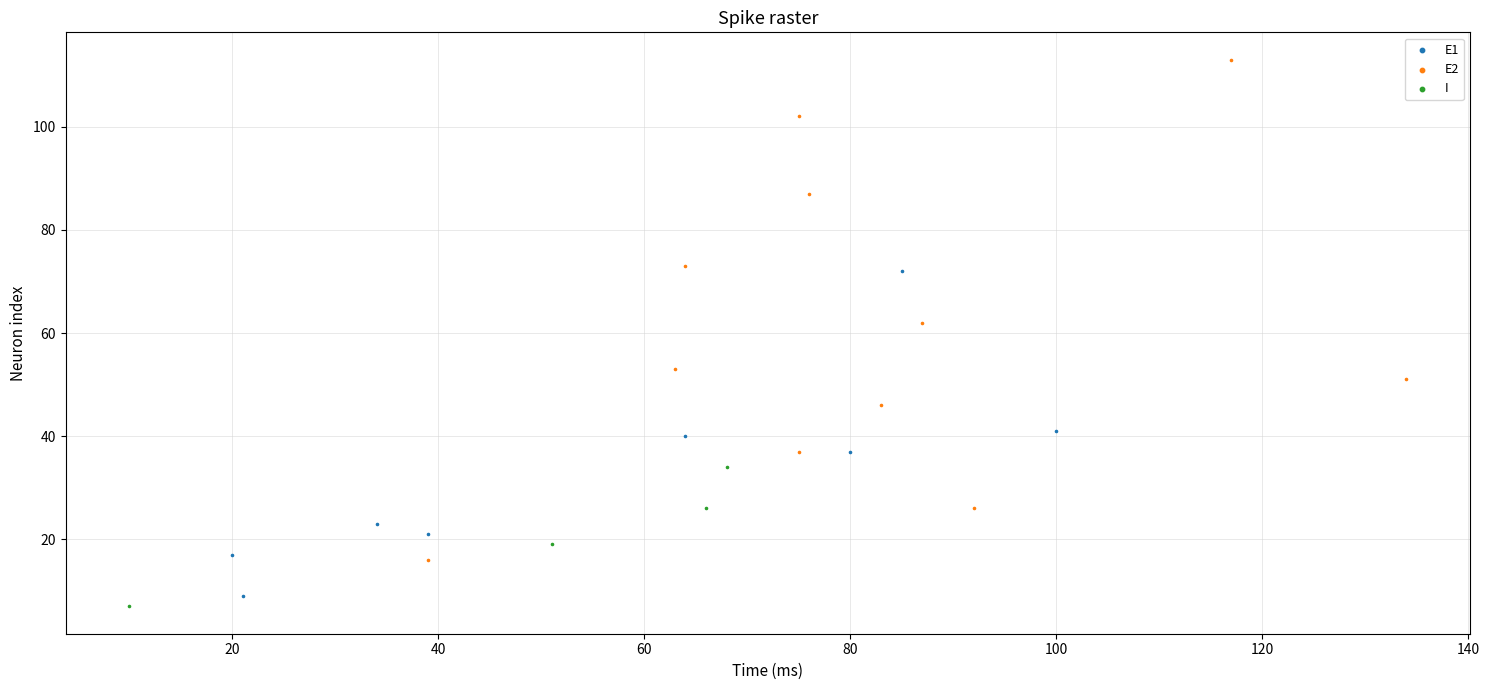

Which series contains the lowest Y value?

I